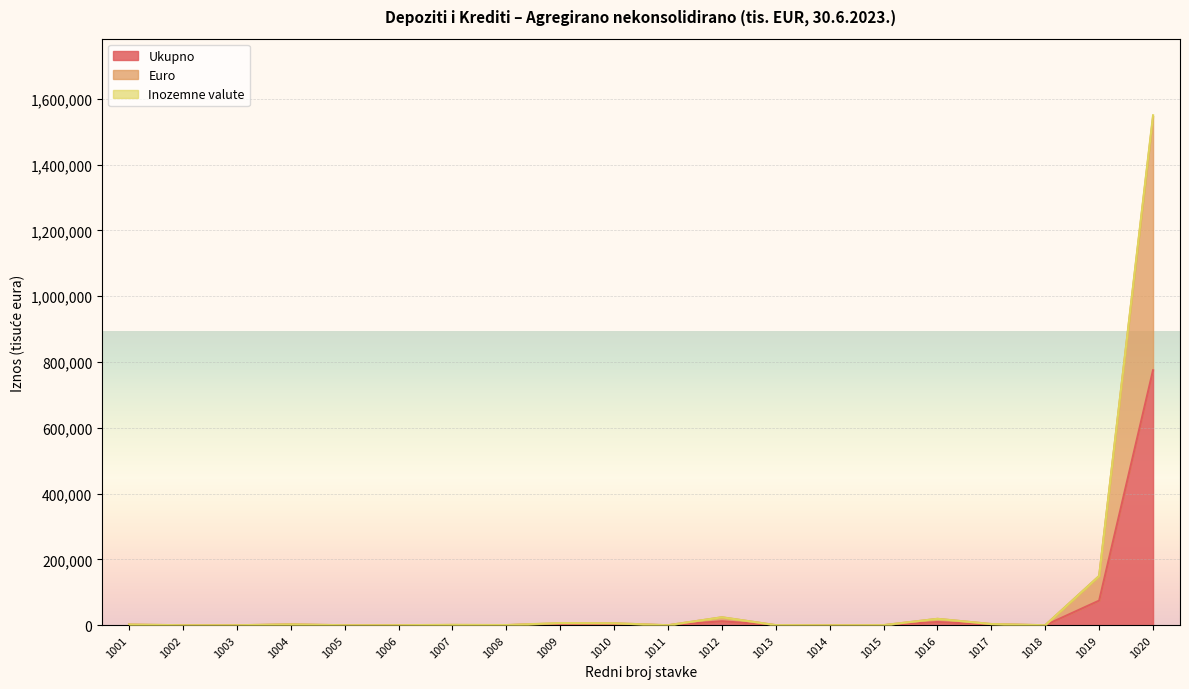

How many lines are shown in the chart?

3